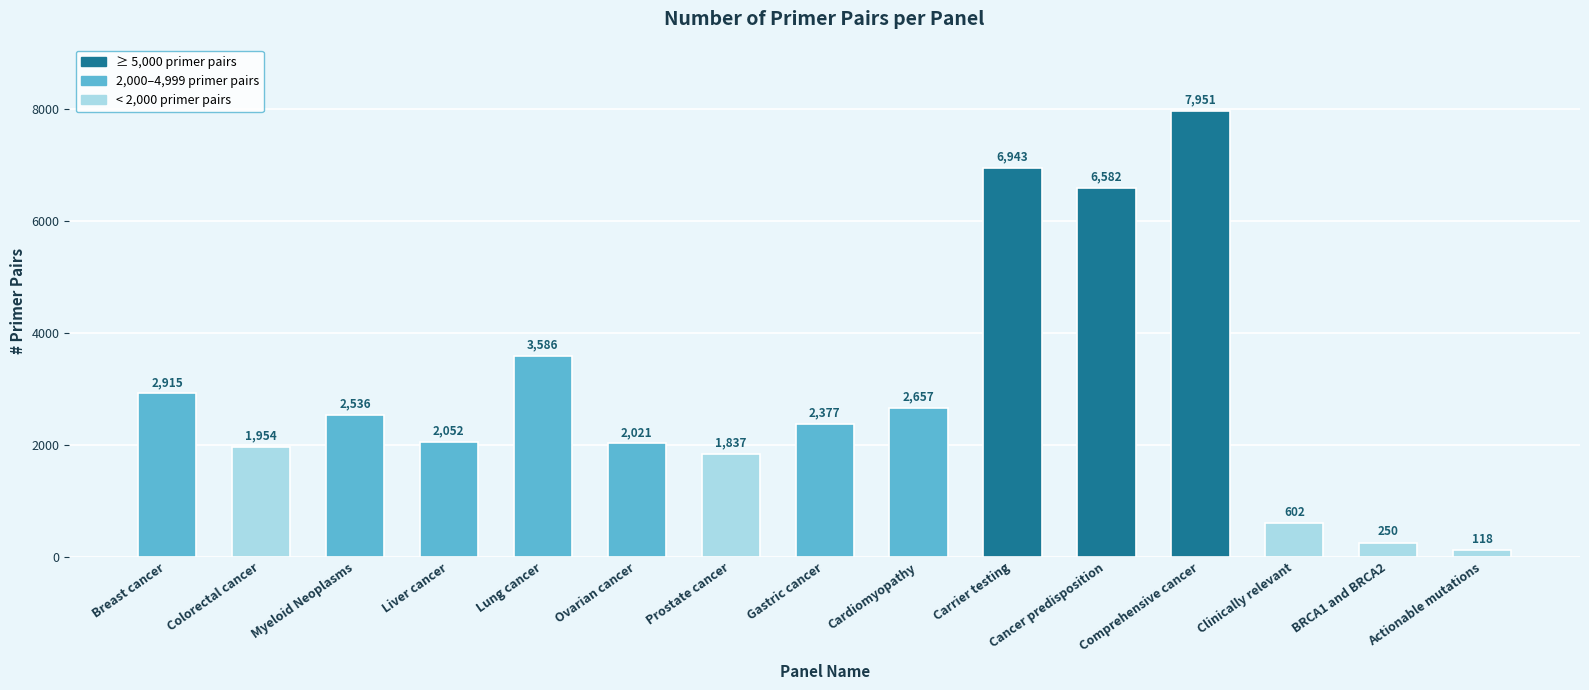

How many data points does each series have?

15